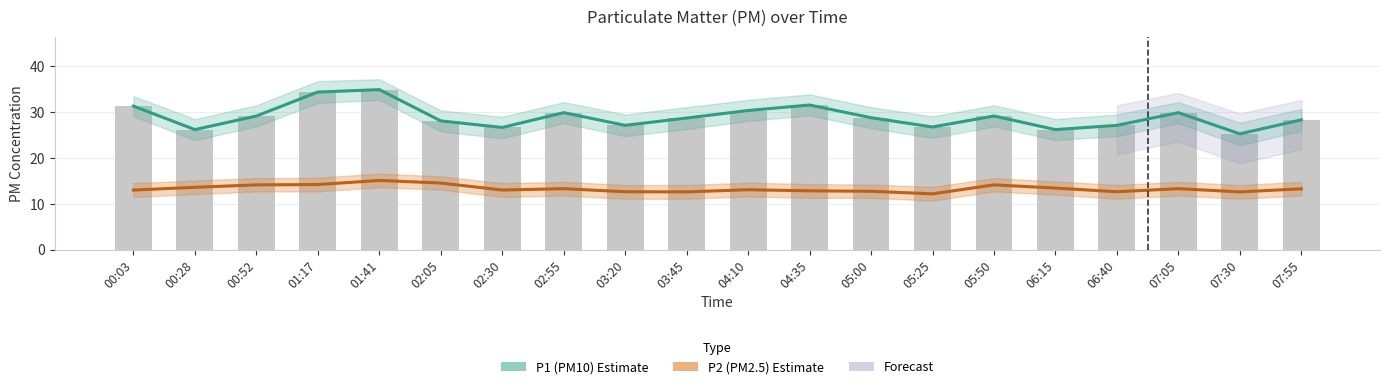

Which has a higher value, 05:00 or 06:40?

05:00